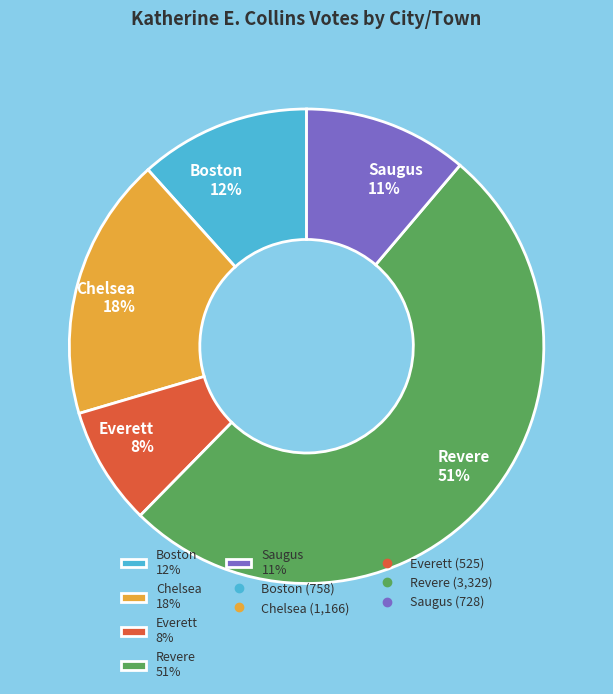

To the nearest percent, what is the difference between the largest and smallest slice percentages?

43%